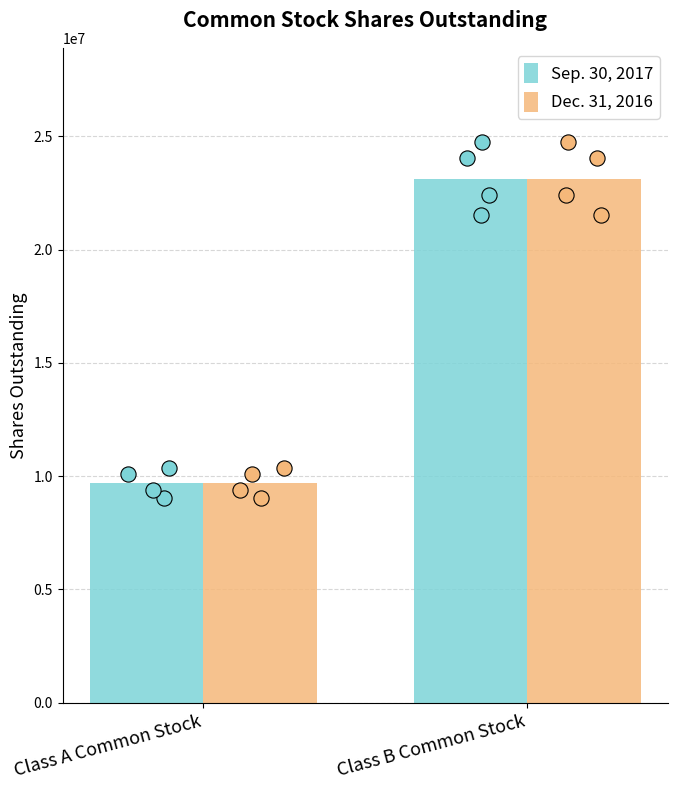

Which series has the largest total across all categories?

Sep. 30, 2017